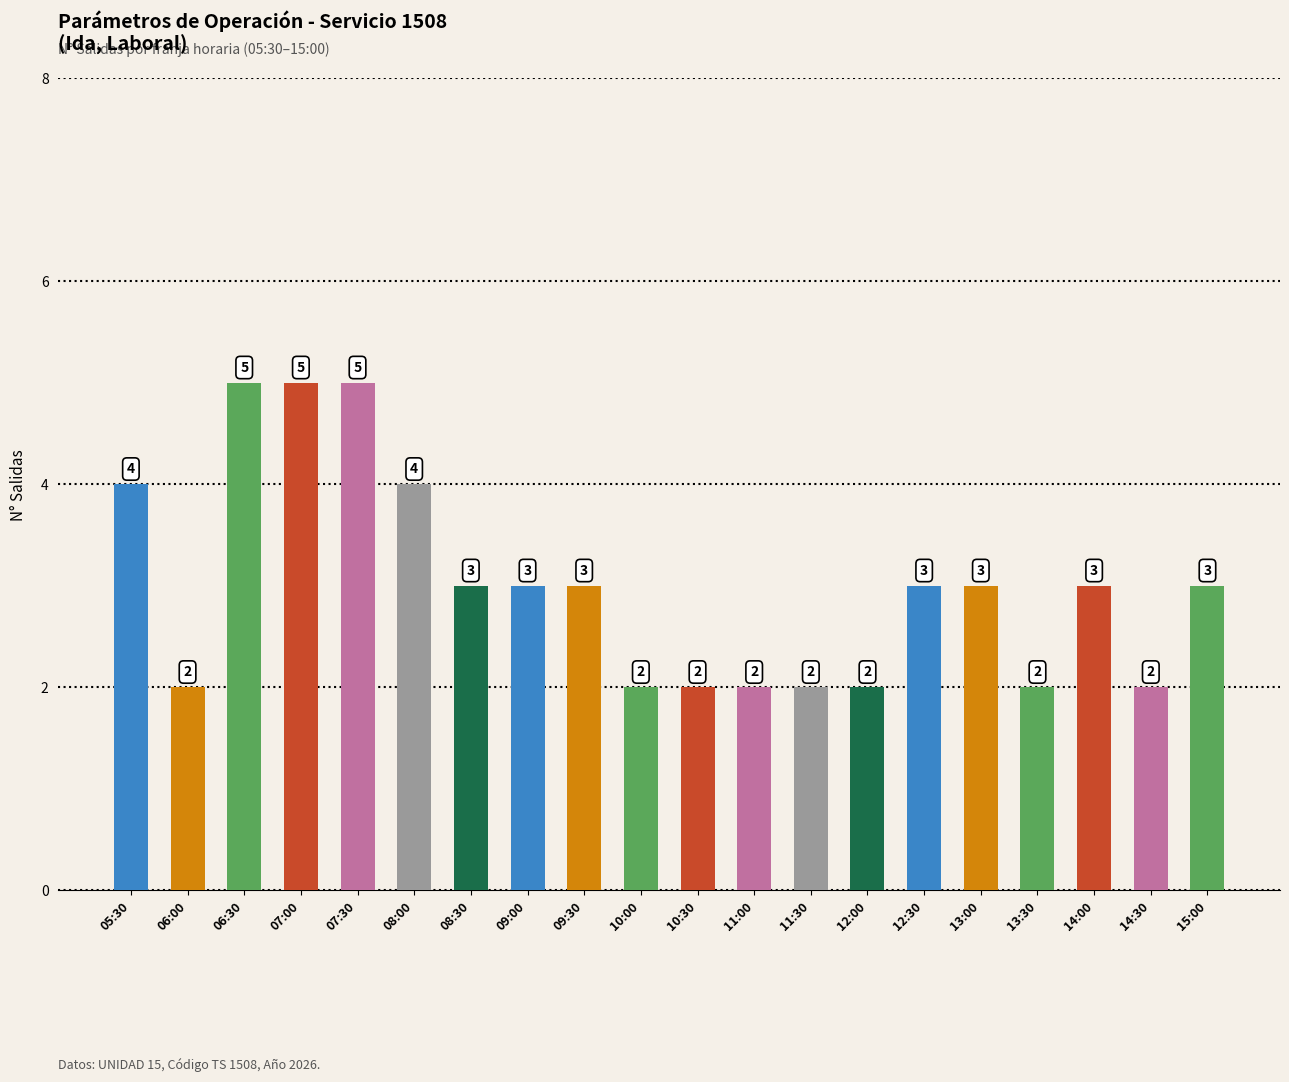

How many categories are shown in the chart?

20